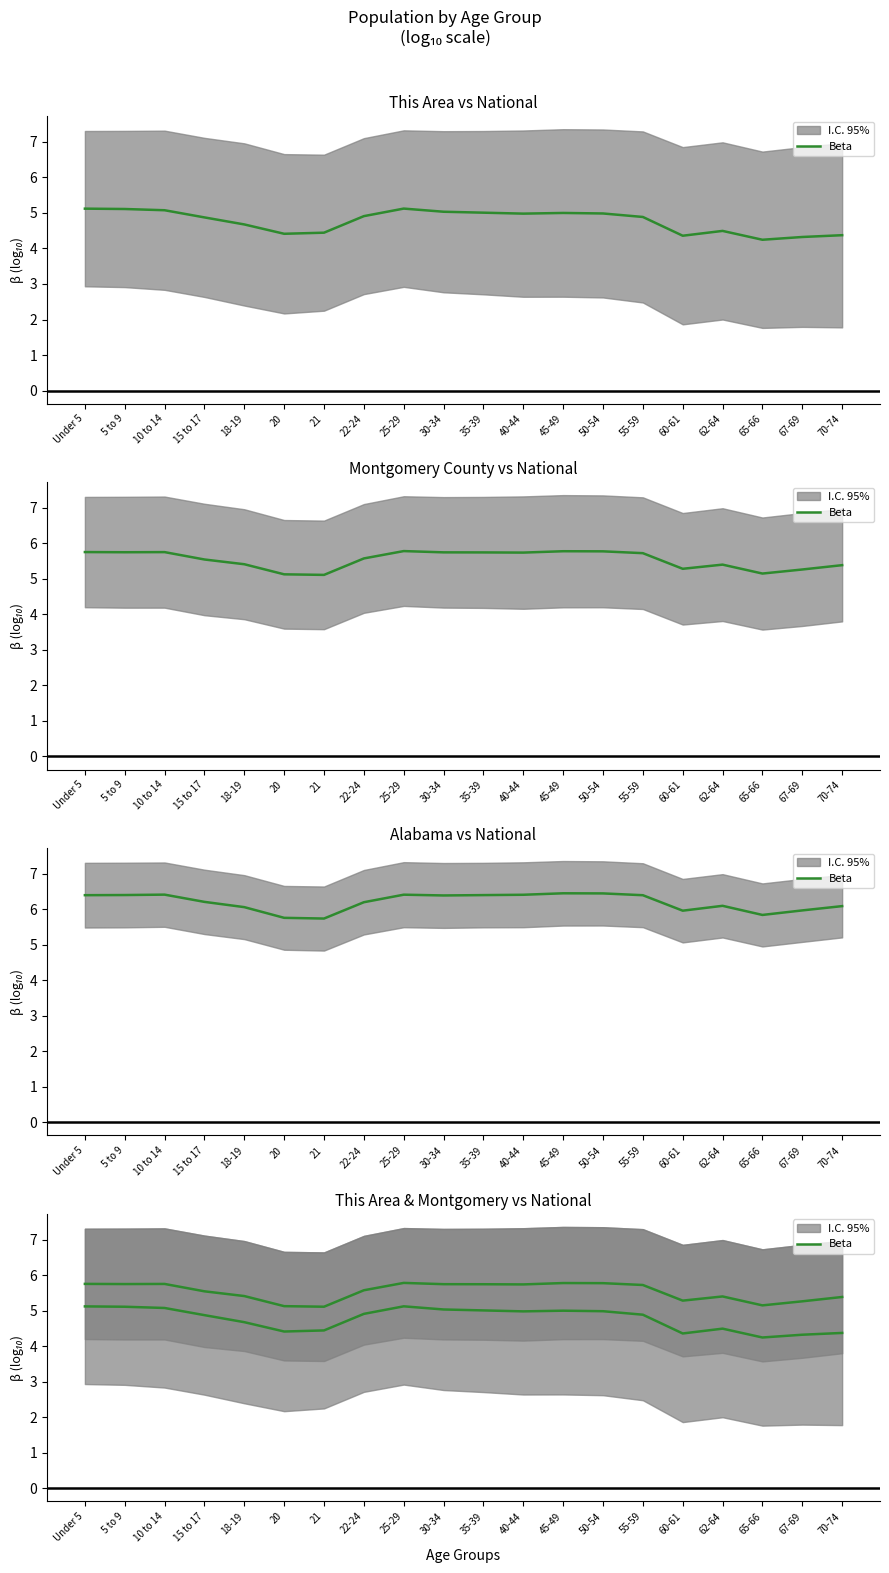

What is the label of the 2nd point from the right?

67-69